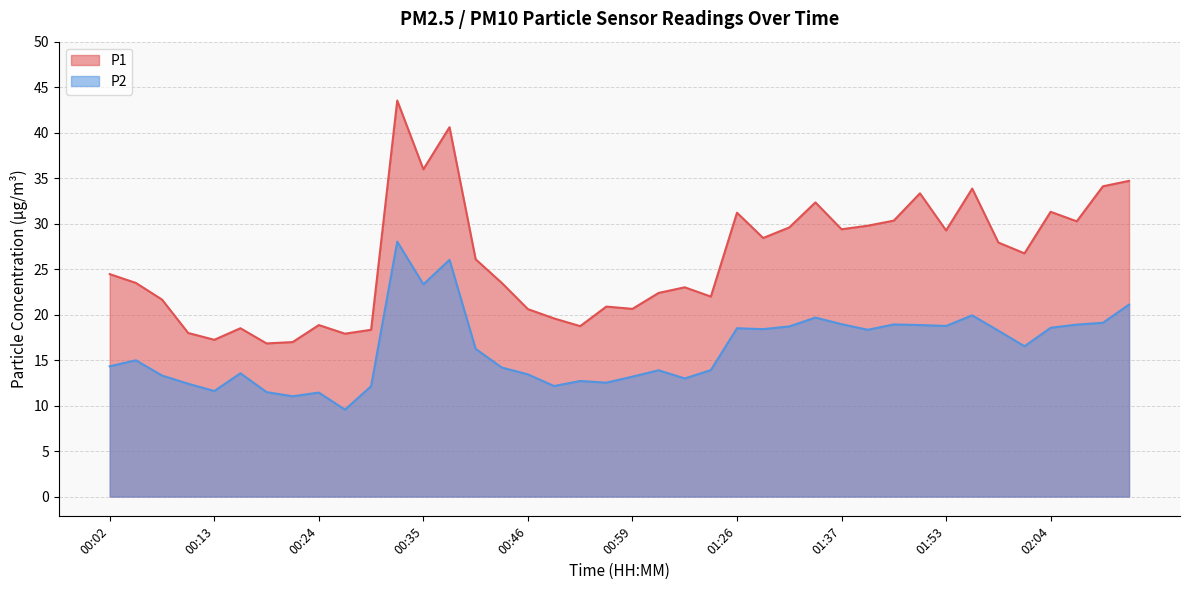

How many interior local peaks does the P1 series have?

11